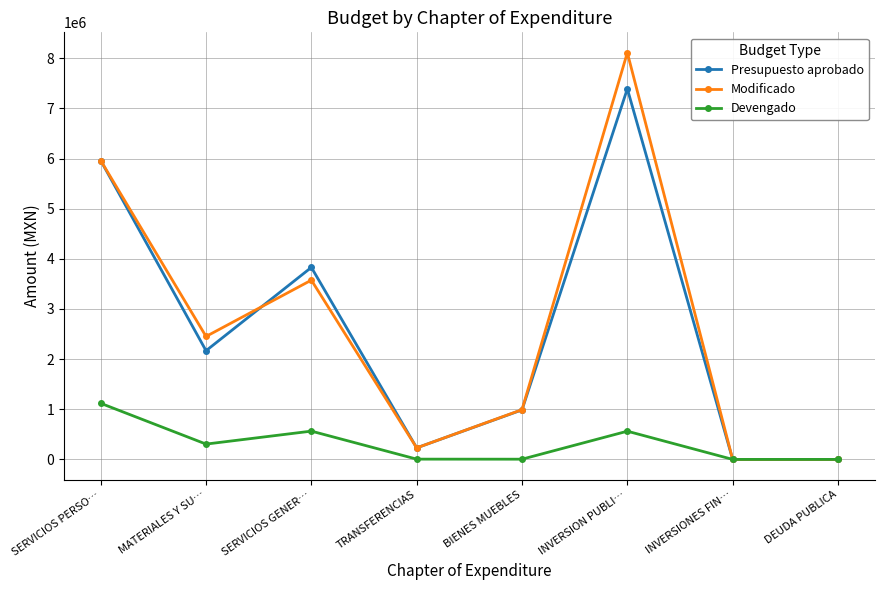

What is the maximum value shown in the chart?

8110711.5